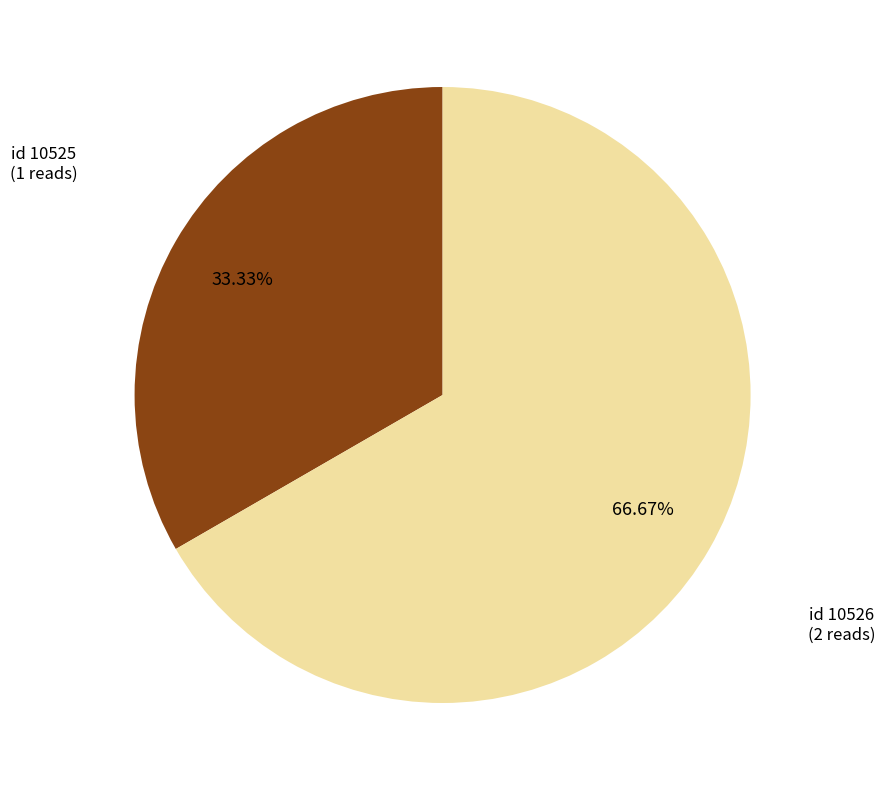

Between id 10526 and id 10525, which is larger?

id 10526